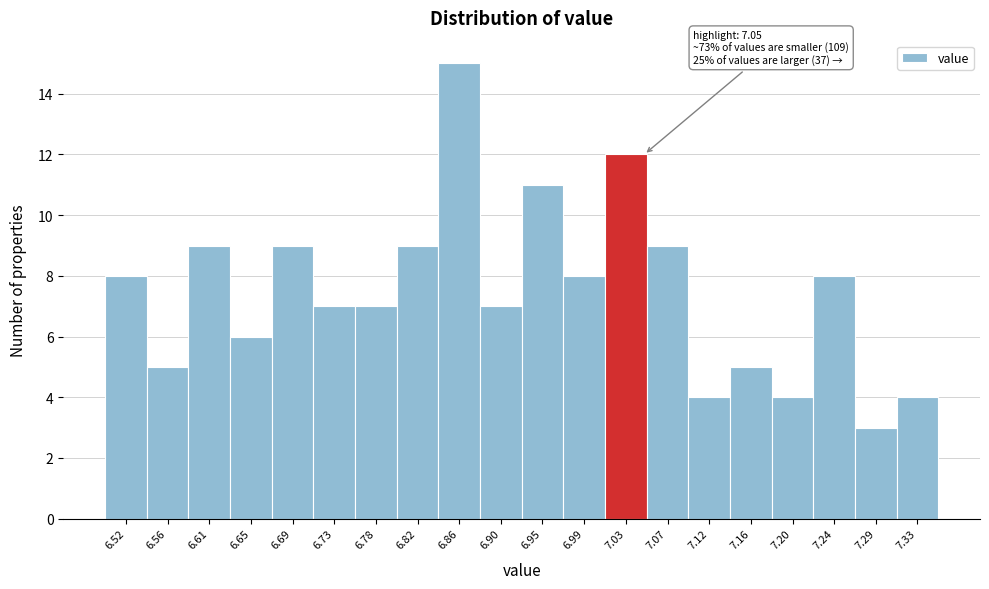

Which range on the x-axis has the tallest bar?

6.840 to 6.885